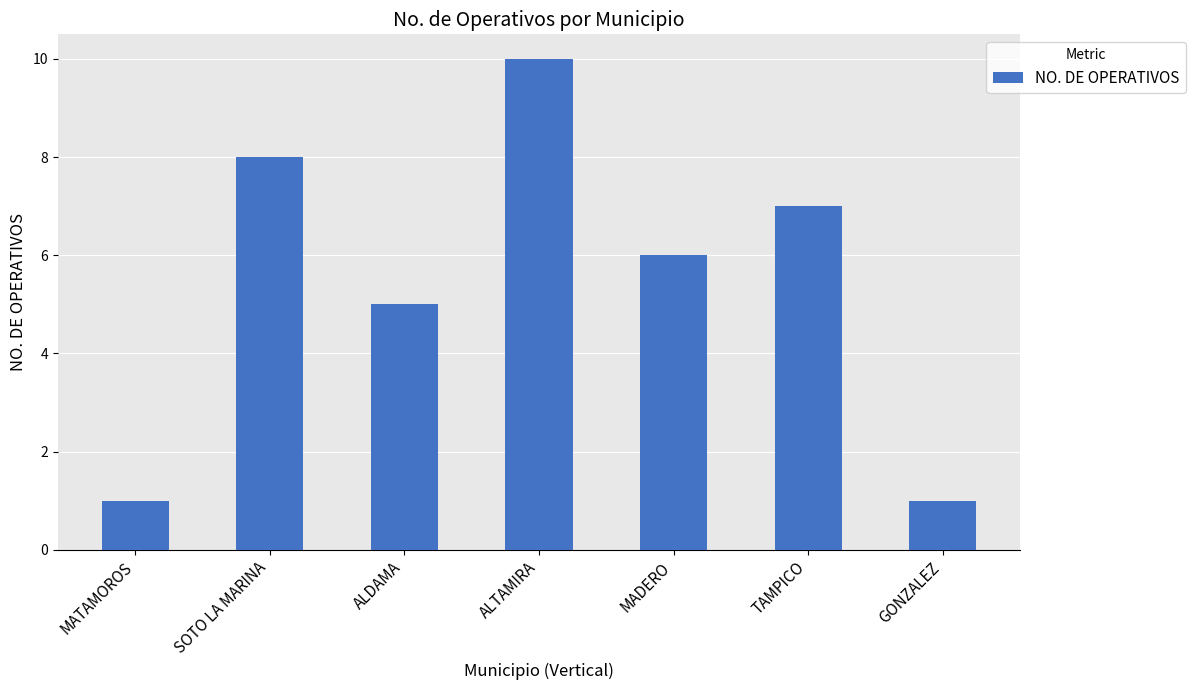

What is the change in value from ALTAMIRA to MADERO?

-4